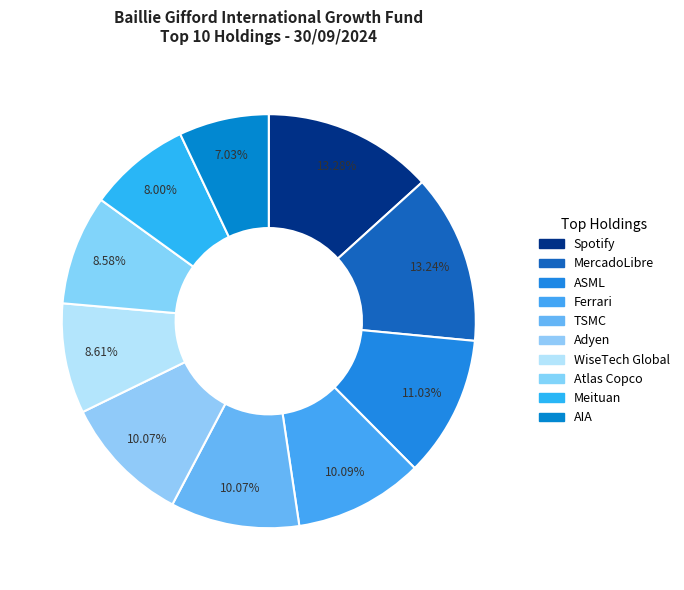

Is there any slice that represents more than half of the pie?

No